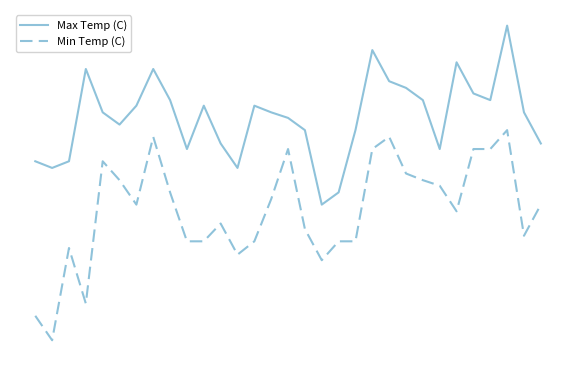

Reading left to right, transcribe all the data shown in this chart.

Max Temp (C): -2.2	-2.8	-2.2	6.1	2.2	1.1	2.8	6.1	3.3	-1.1	2.8	-0.6	-2.8	2.8	2.2	1.7	0.6	-6.1	-5.0	0.6	7.8	5.0	4.4	3.3	-1.1	6.7	3.9	3.3	10.0	2.2	-0.6
Min Temp (C): -16.1	-18.3	-10.0	-15.0	-2.2	-3.9	-6.1	0.0	-5.0	-9.4	-9.4	-7.8	-10.6	-9.4	-5.6	-1.1	-8.3	-11.1	-9.4	-9.4	-1.1	0.0	-3.3	-3.9	-4.4	-6.7	-1.1	-1.1	0.6	-8.9	-6.1